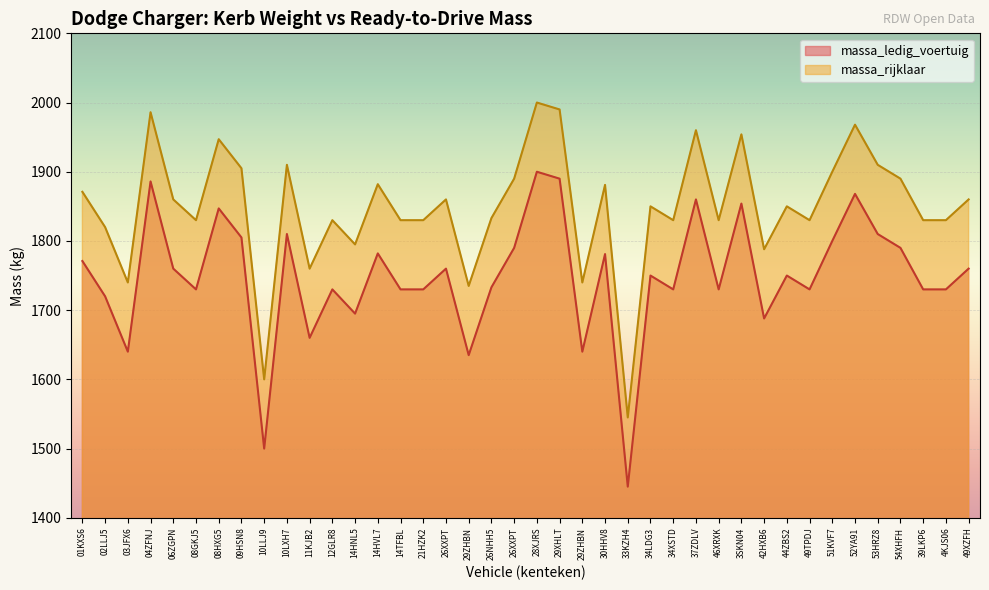

Between 08GKJ5 and 33KZH4, which is larger?

08GKJ5